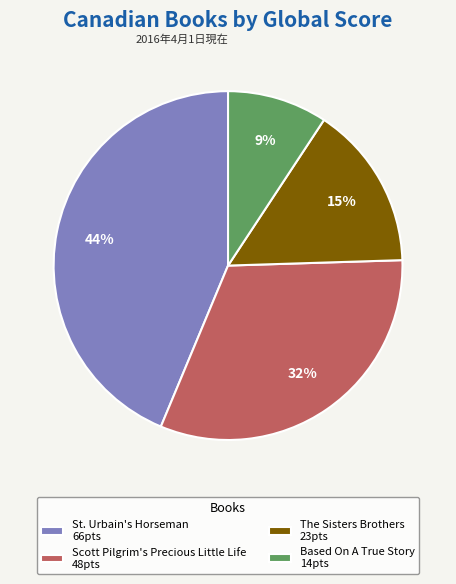

To the nearest percent, what is the average slice percentage?

25%